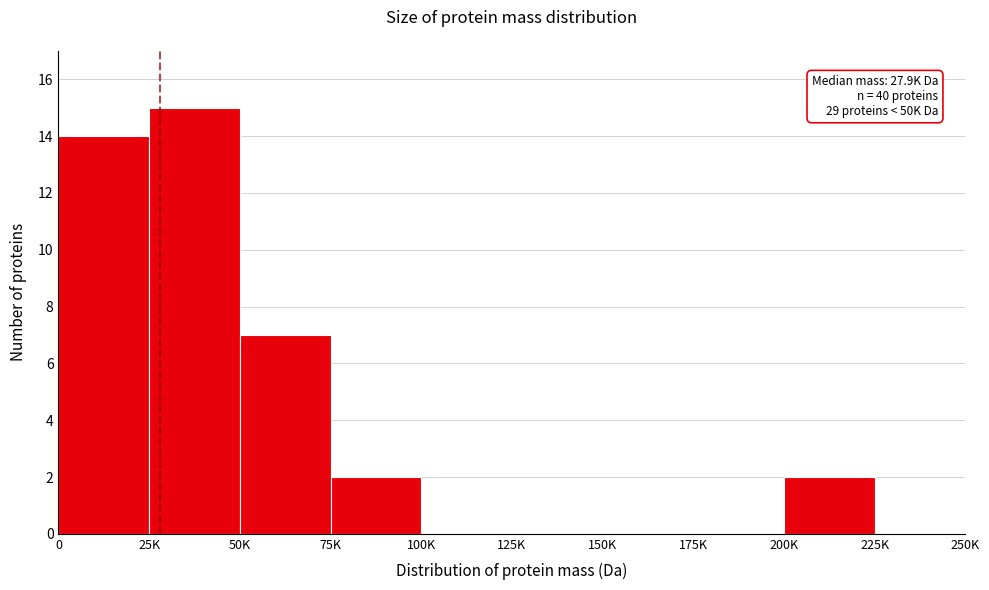

Reading left to right, extract all data points from this chart.

0=14	25K=15	50K=7	75K=2	100K=0	125K=0	150K=0	175K=0	200K=2	225K=0